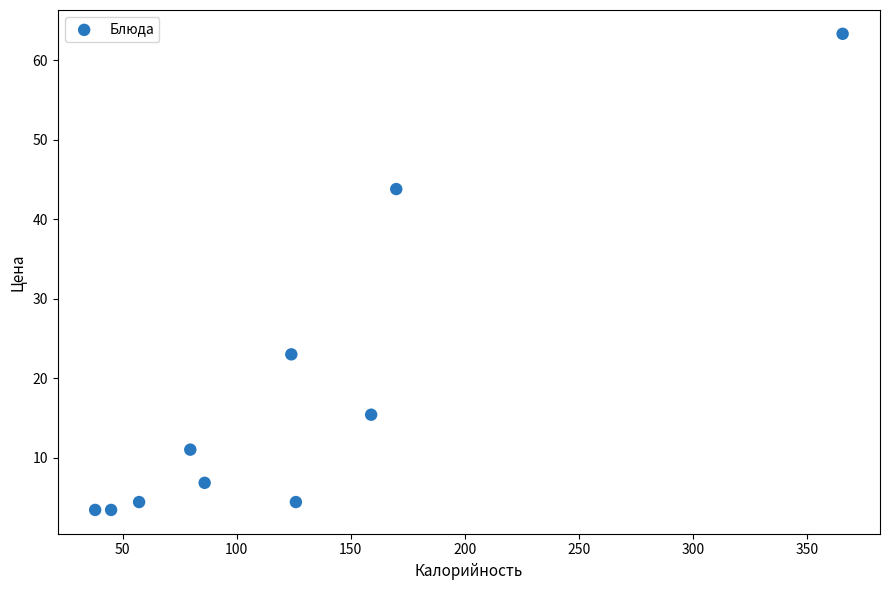

What is the average Y value?

17.9